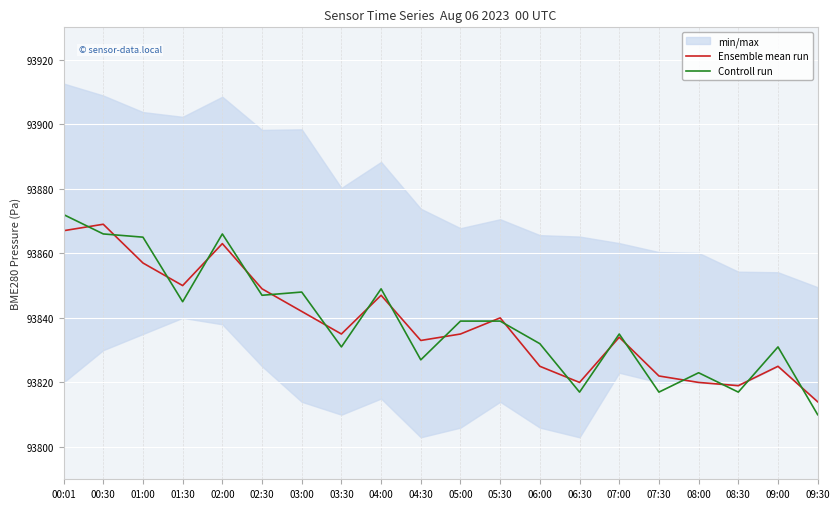

What is the approximate value of Ensemble mean run at 00:30, to the nearest 10?

93870